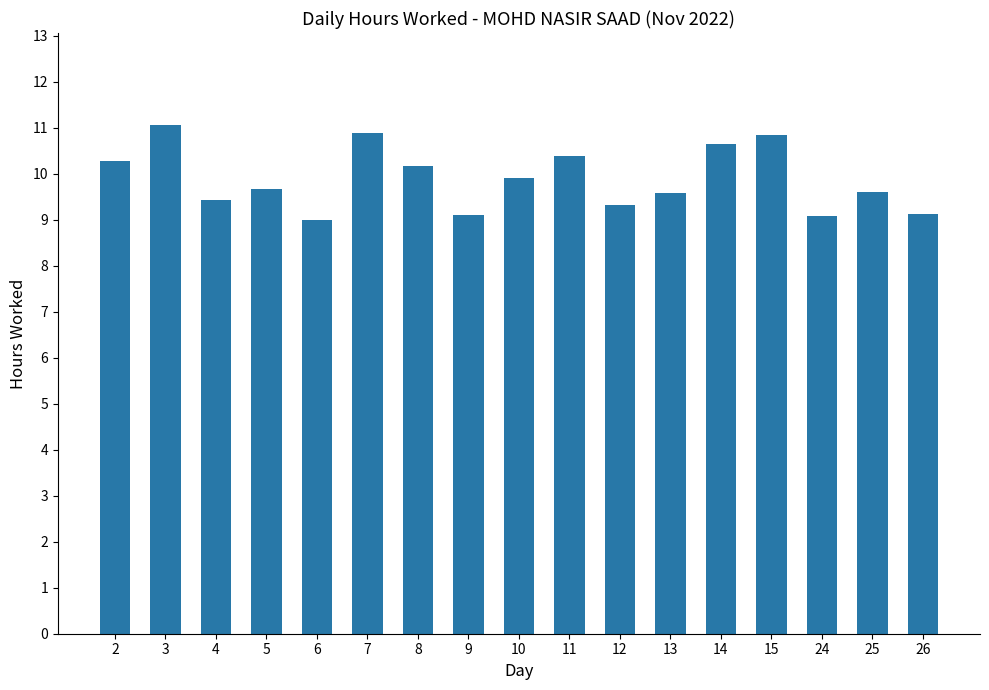

The value at 11 is 10.4. True or false?

True